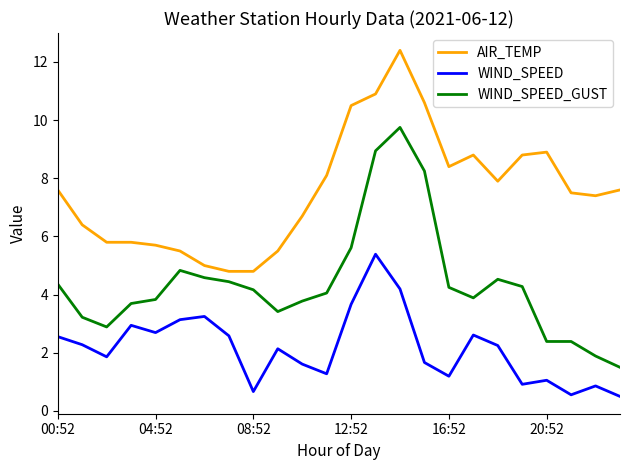

True or false: WIND_SPEED and WIND_SPEED_GUST intersect in this chart.

False